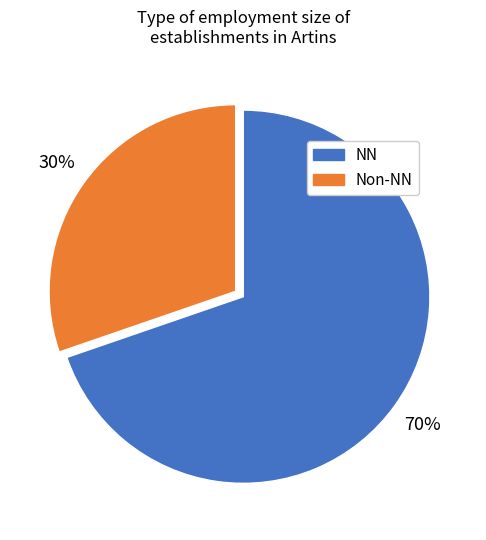

Is there a majority slice in this chart?

Yes